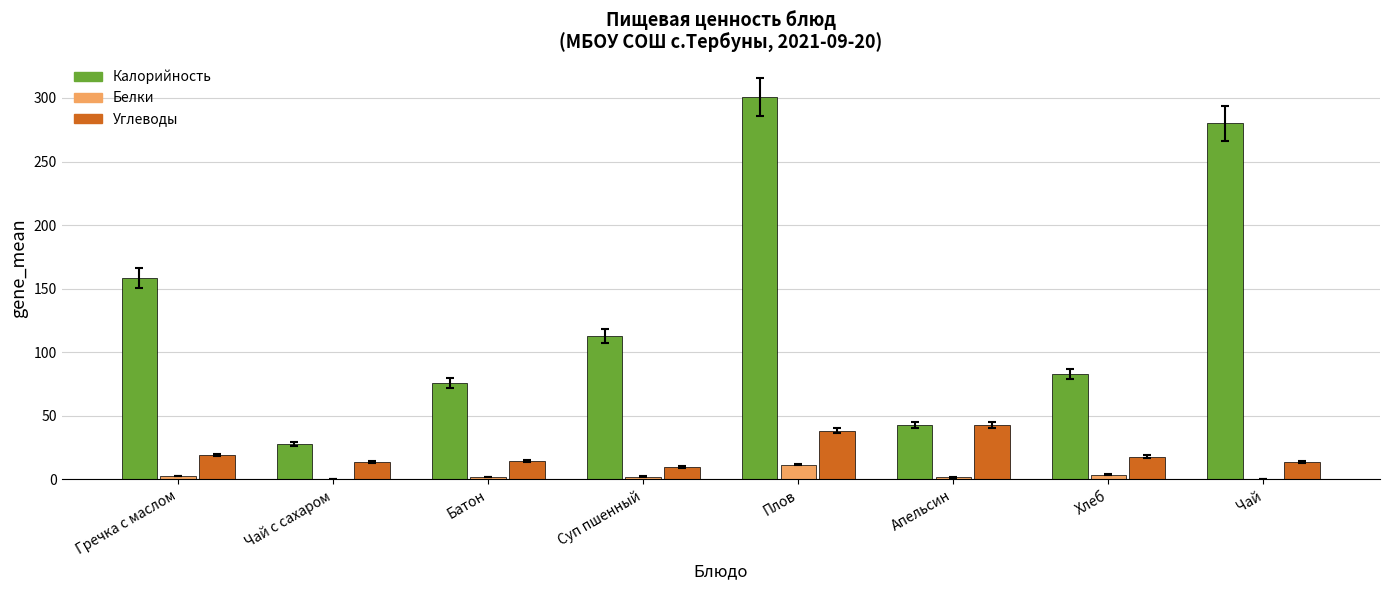

At which category is the sum across all series the highest?

Плов